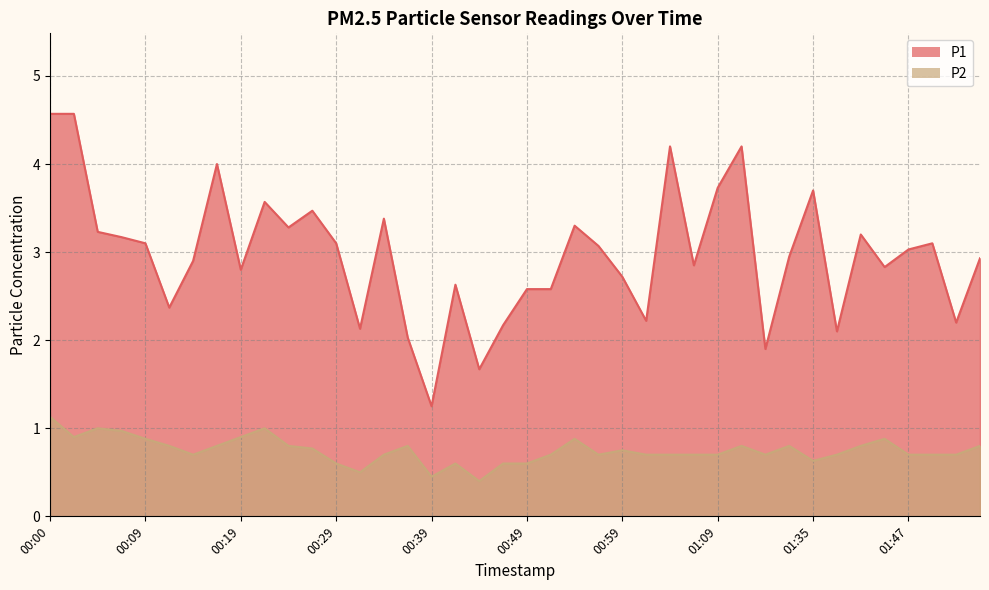

True or false: P2 and P1 cross at least once.

False